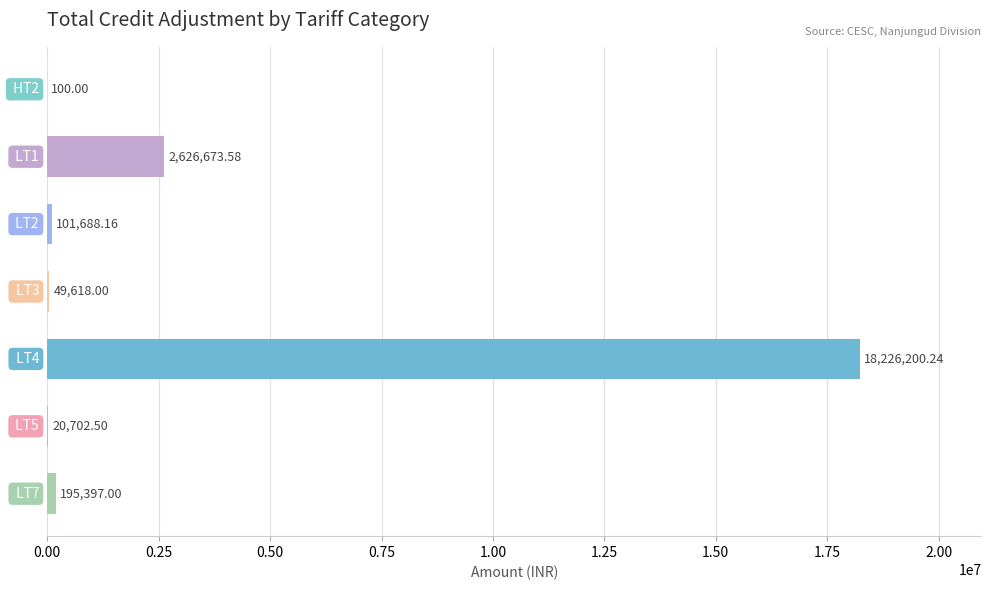

What is the sum of all values?

21220379.5